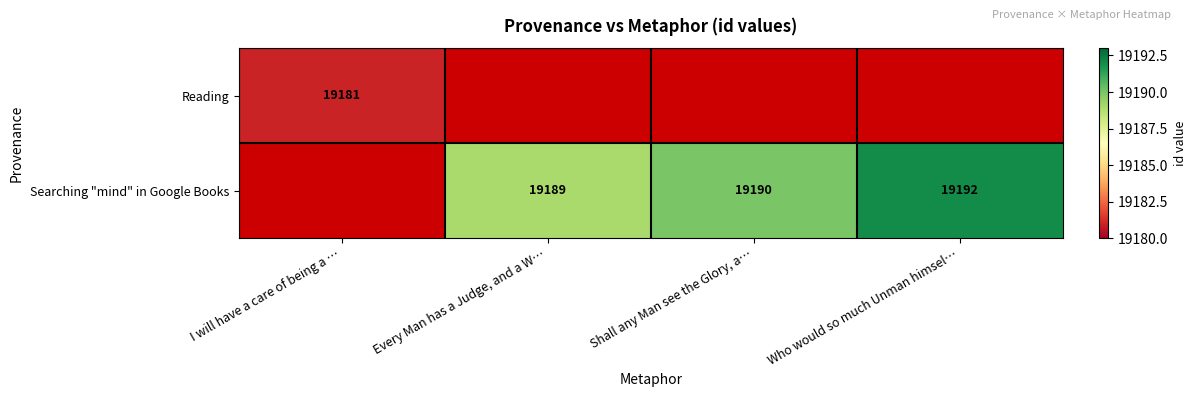

The value of Searching "mind" in Google Books at Shall any Man see the Glory, a… is 19190. True or false?

True